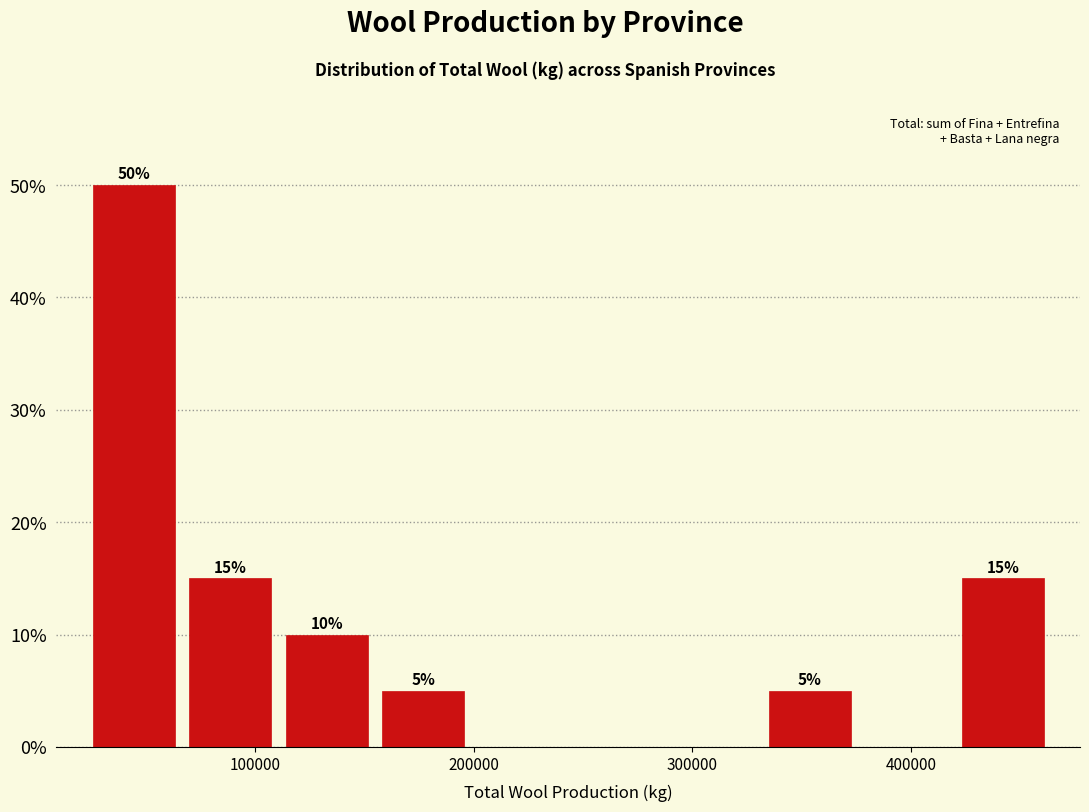

Over which range of the x-axis is the bar tallest?

20000 to 70000